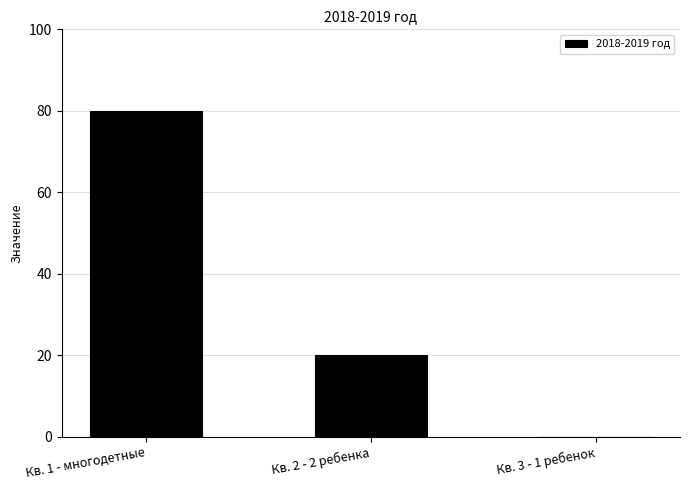

True or false: the data shows 20 at Кв. 2 - 2 ребенка.

True